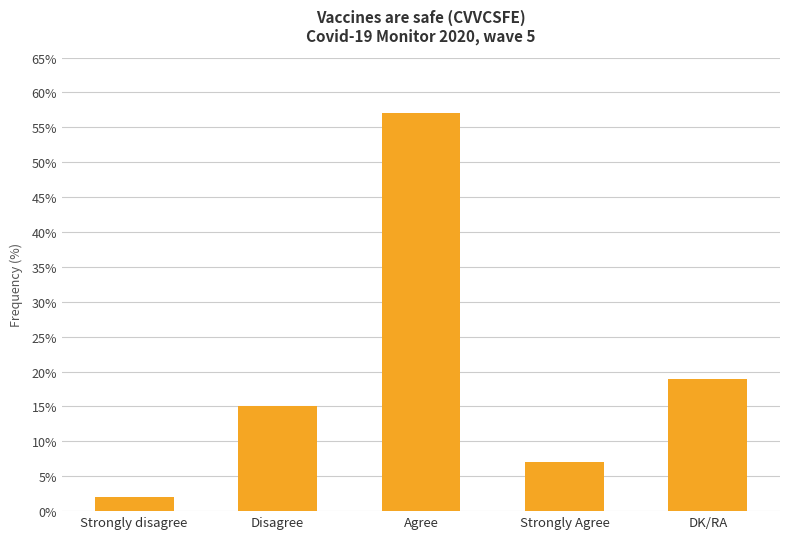

True or false: the data shows 12 at Strongly Agree.

False